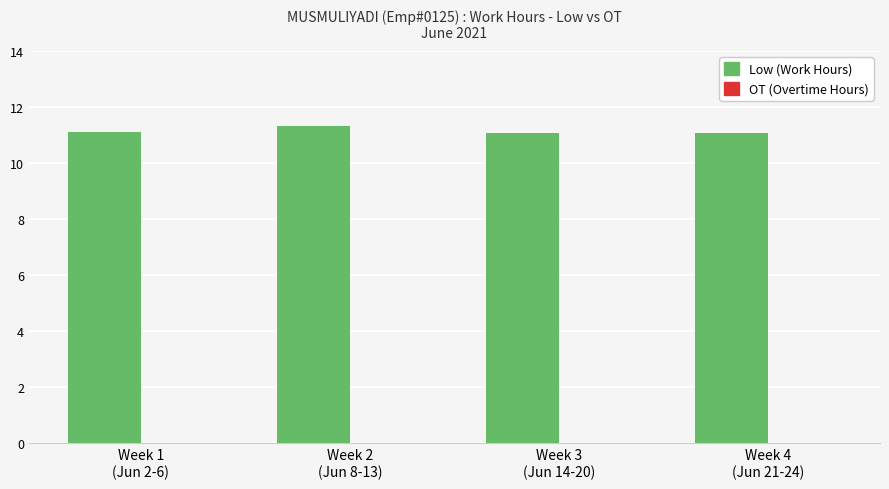

What is the value of the 1st bar from the left?

11.1